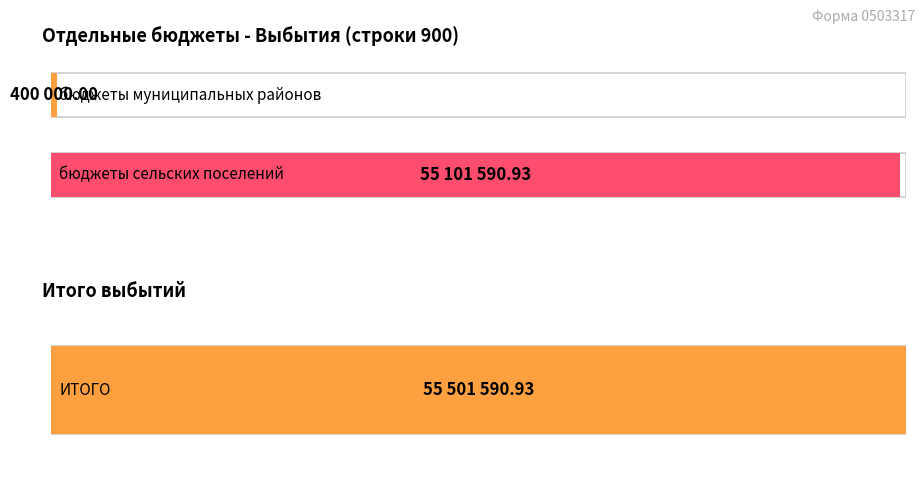

Which category has the lowest value across all series?

бюджеты муниципальных районов